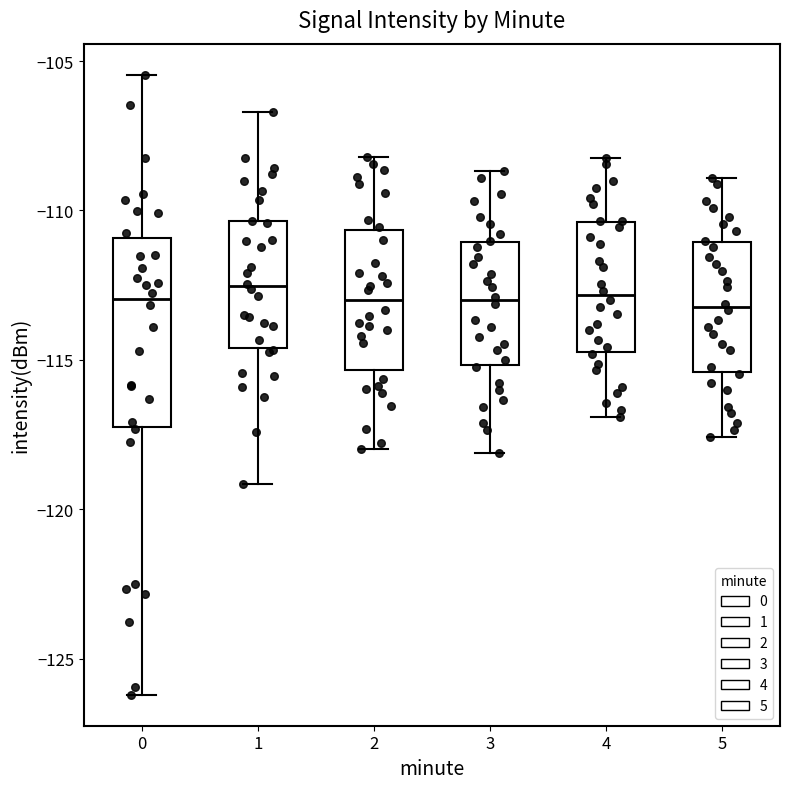

Which box is the tallest, from its lower edge to its upper edge?

0